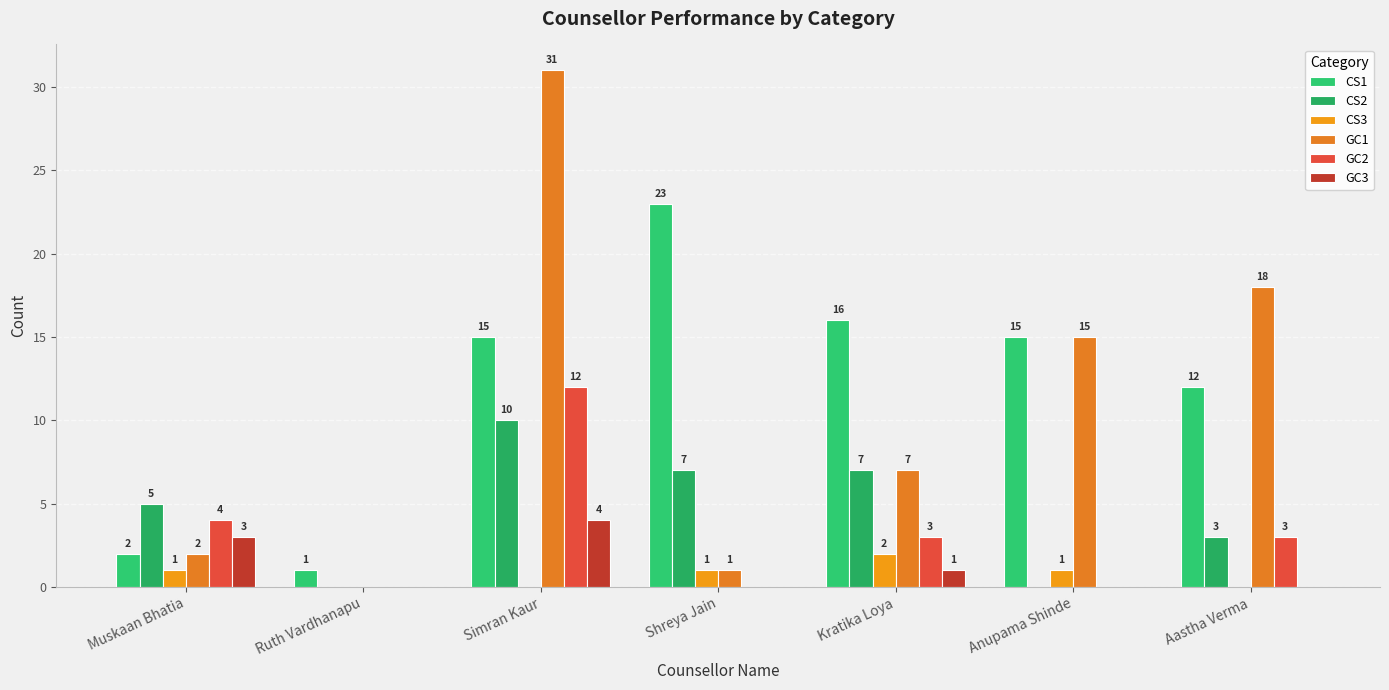

What is the difference between the second highest and minimum values in the CS3 series?

1